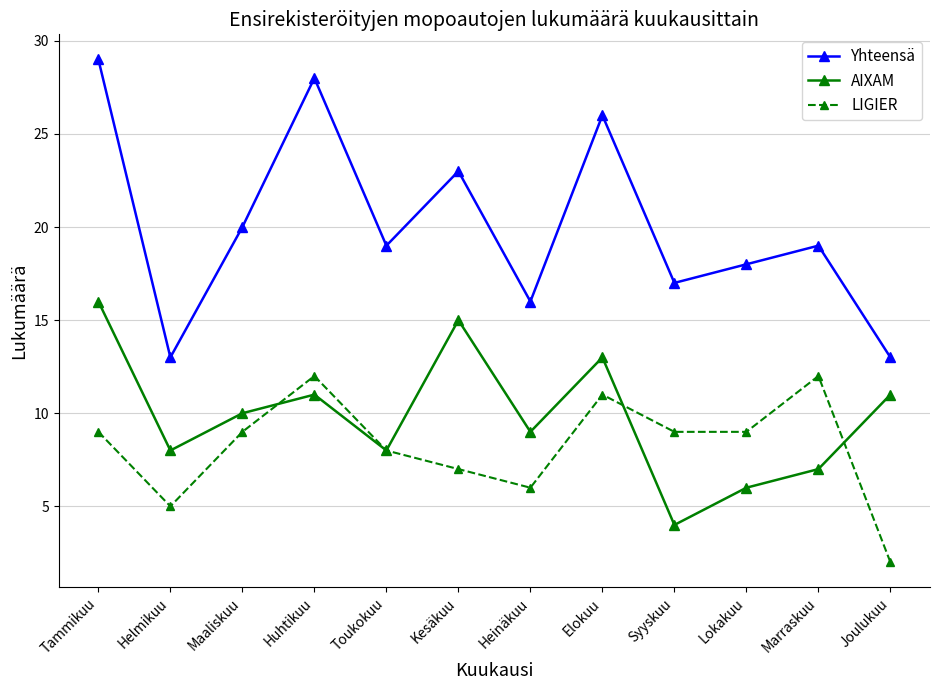

Which series has the largest total across all categories?

Yhteensä